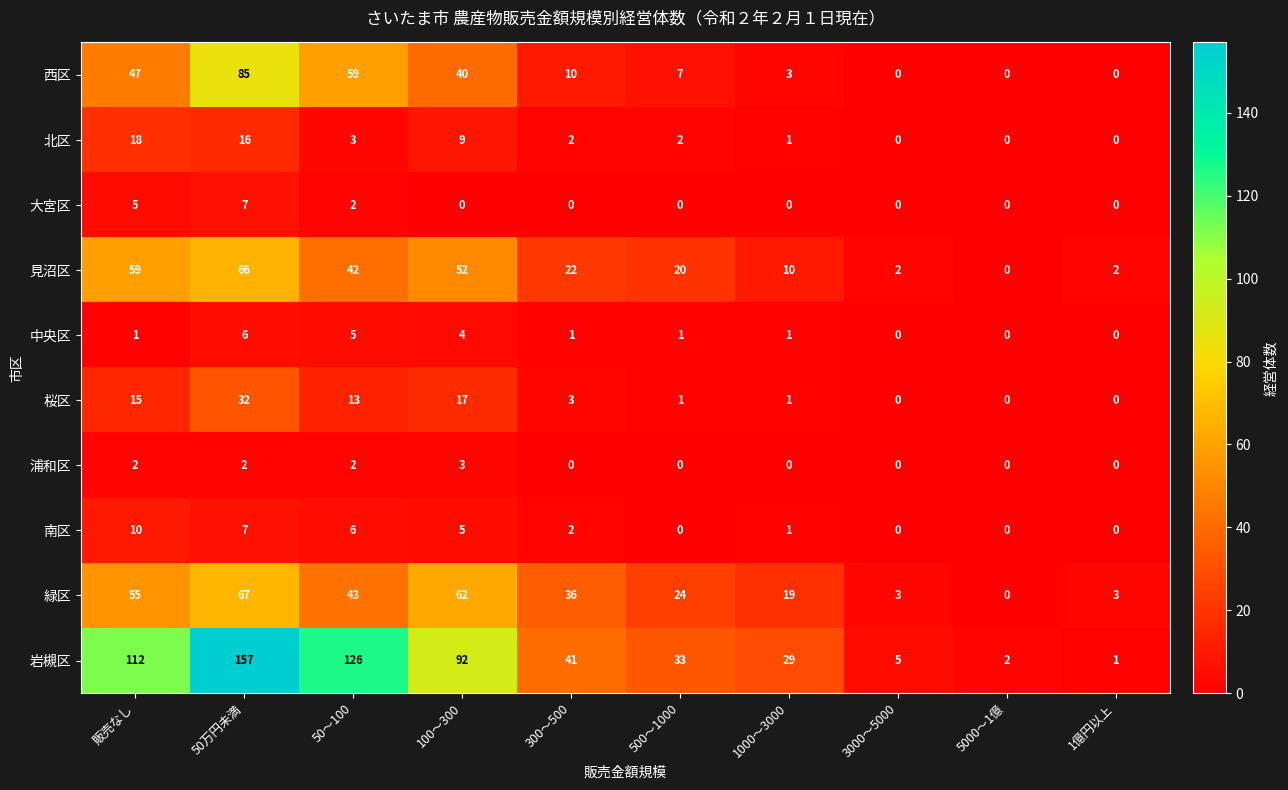

How many 大宮区 values are between 0 and 2?

8